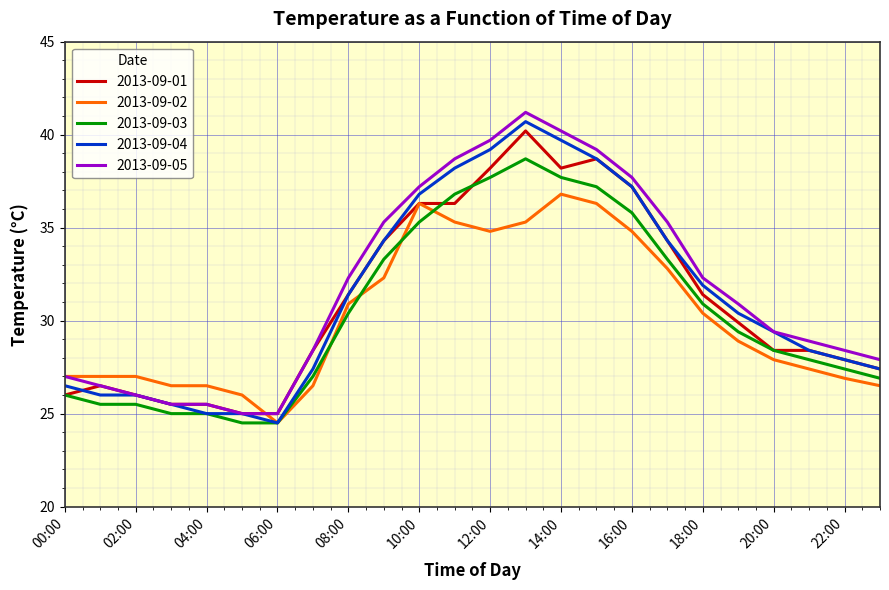

What is the highest value of the 2013-09-04 series?

40.7